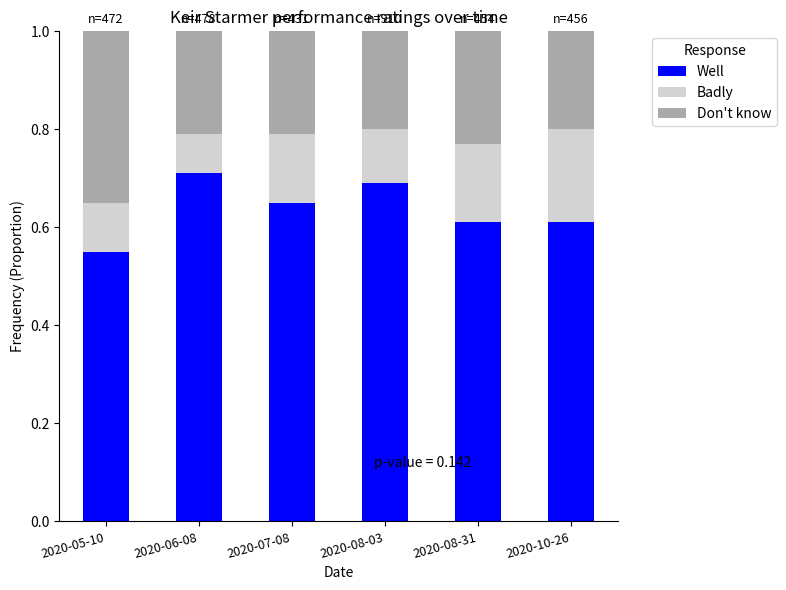

Is it true that Well equals 1.0 at 2020-08-31?

False